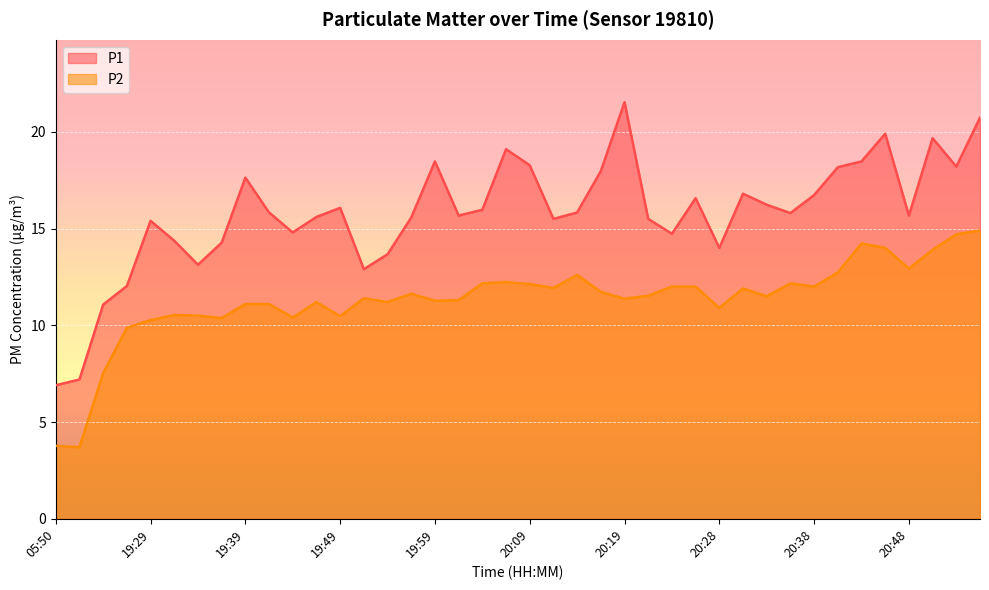

What is the value of the P1 point at the 38th from the left?

19.7